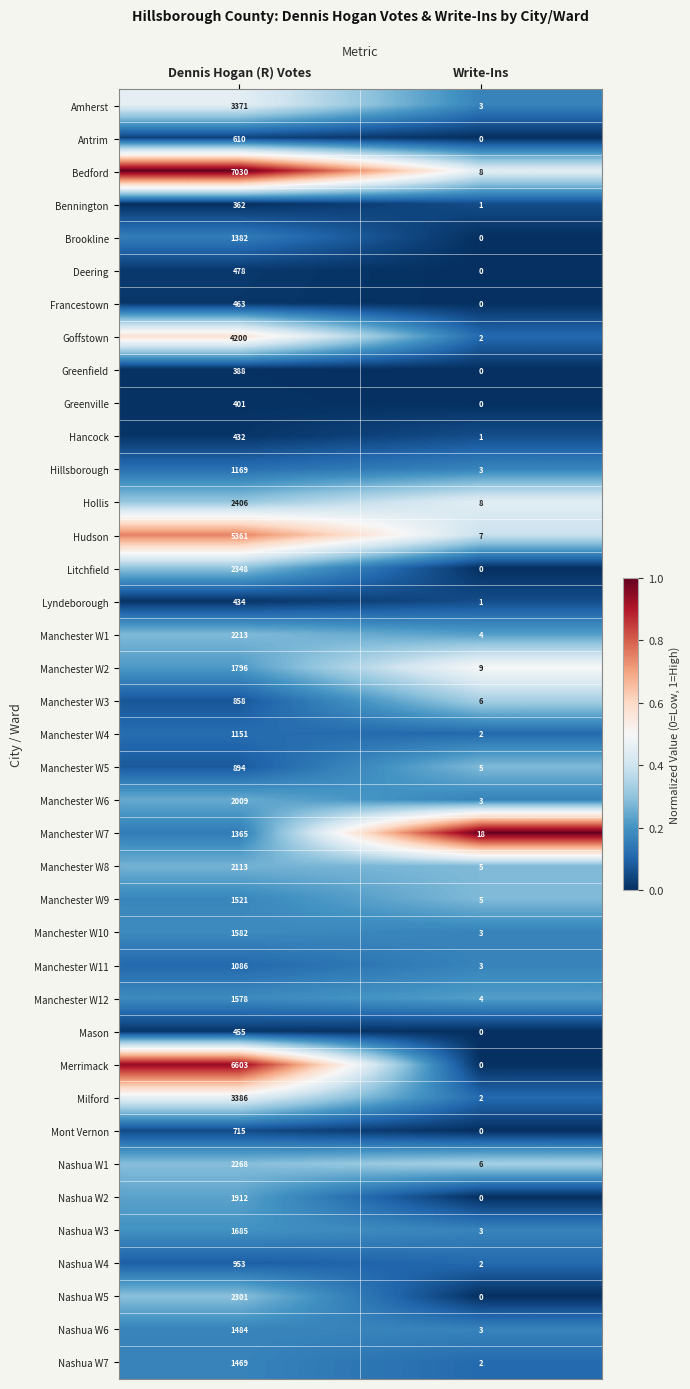

At how many categories does at least one series exceed 0?

2